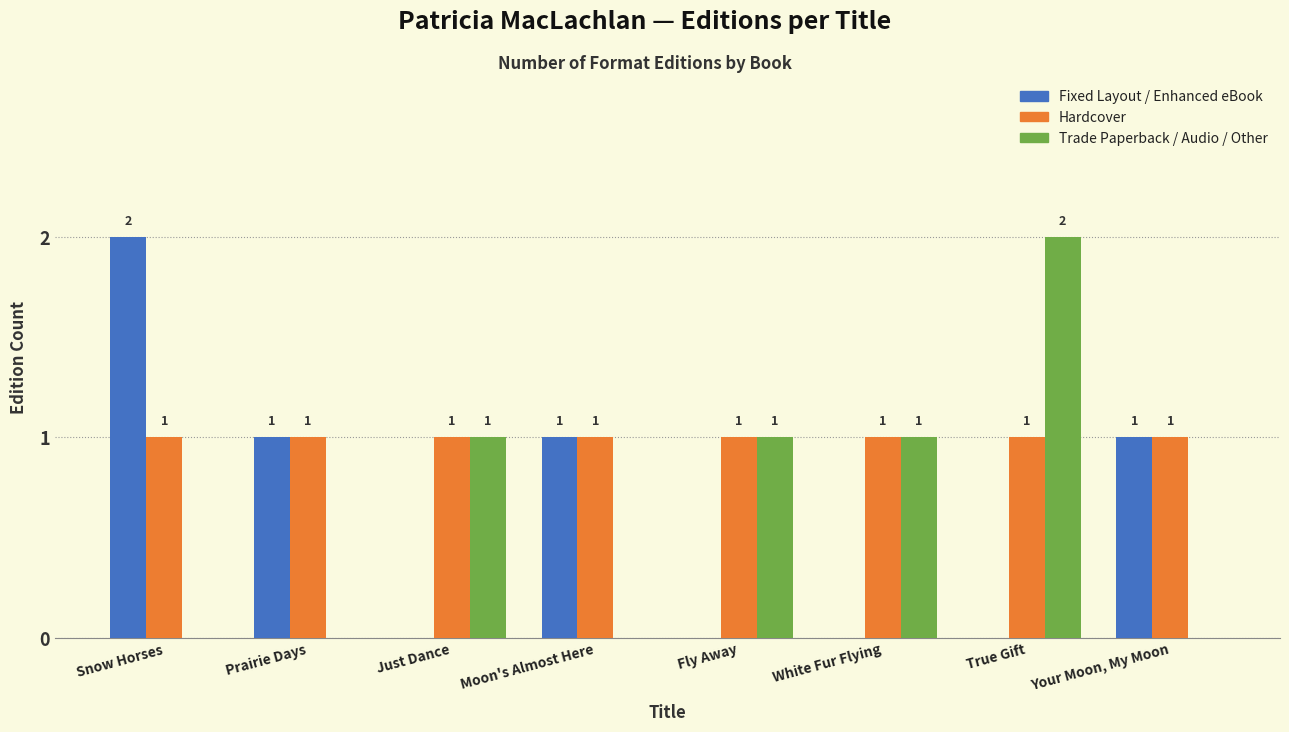

The value of Fixed Layout / Enhanced eBook at Just Dance is 1. True or false?

False